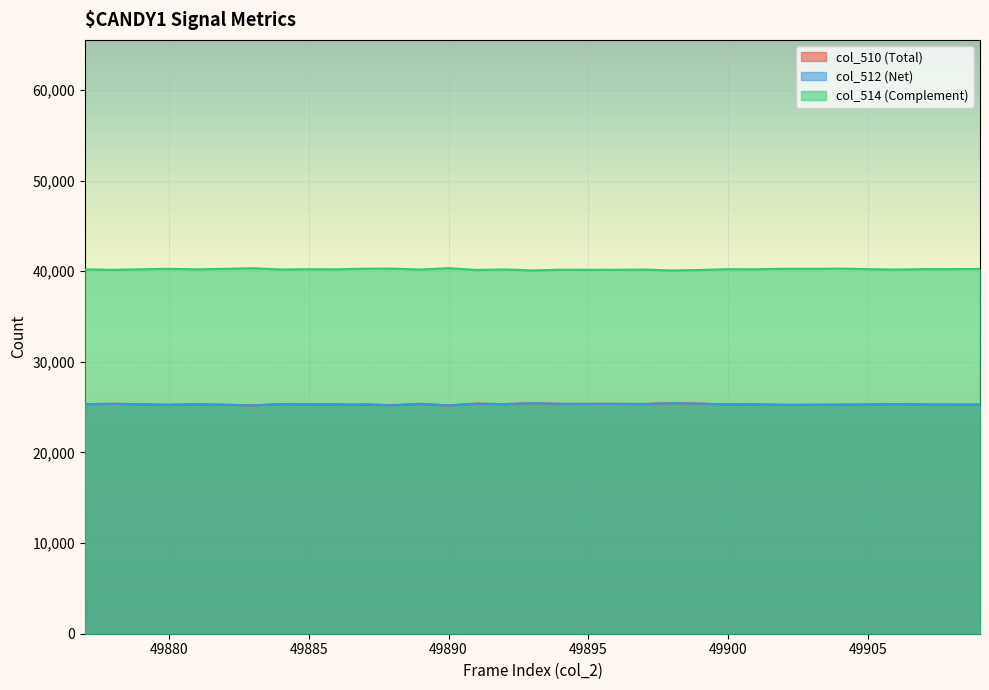

How many series are shown in this chart?

3